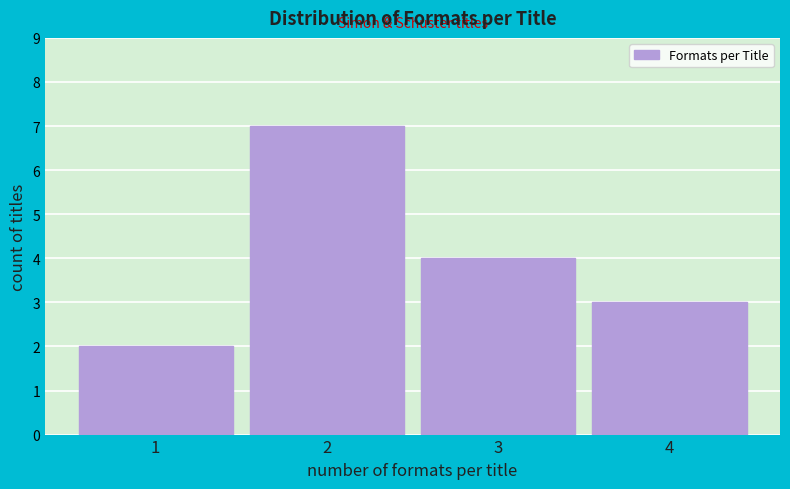

Reading left to right, what are all the values shown in this chart?

1=2	2=7	3=4	4=3